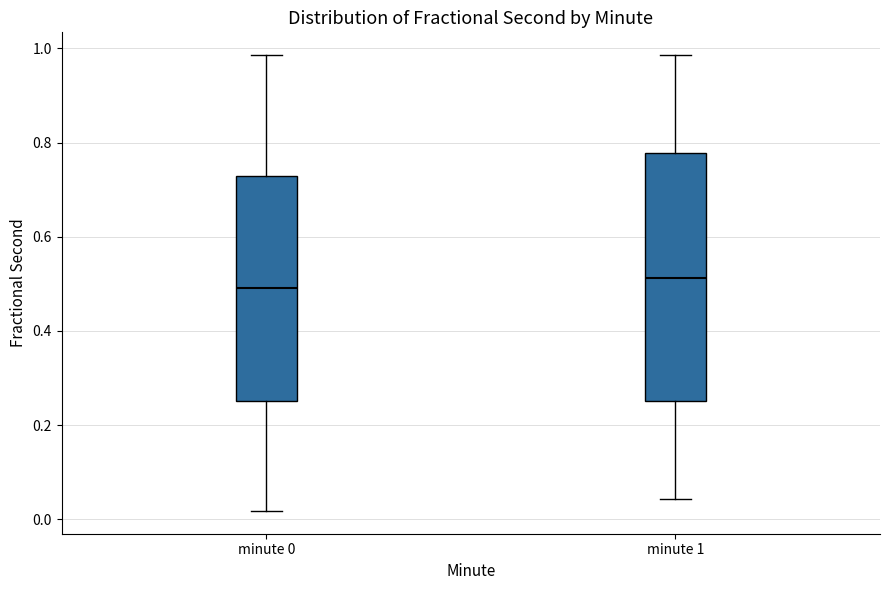

Which box's median line is the lowest?

minute 0